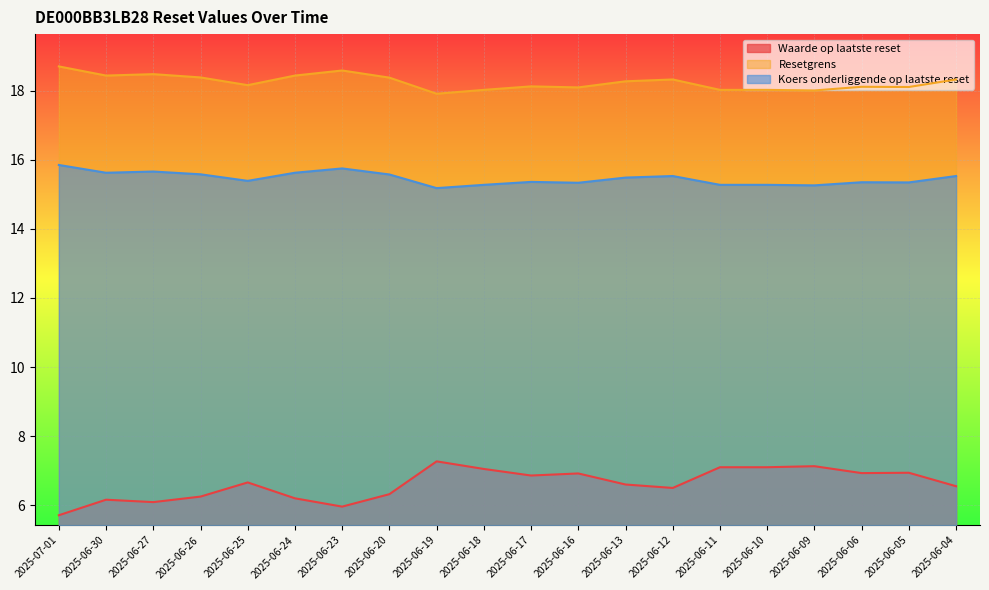

True or false: Resetgrens and Waarde op laatste reset cross at least once.

False